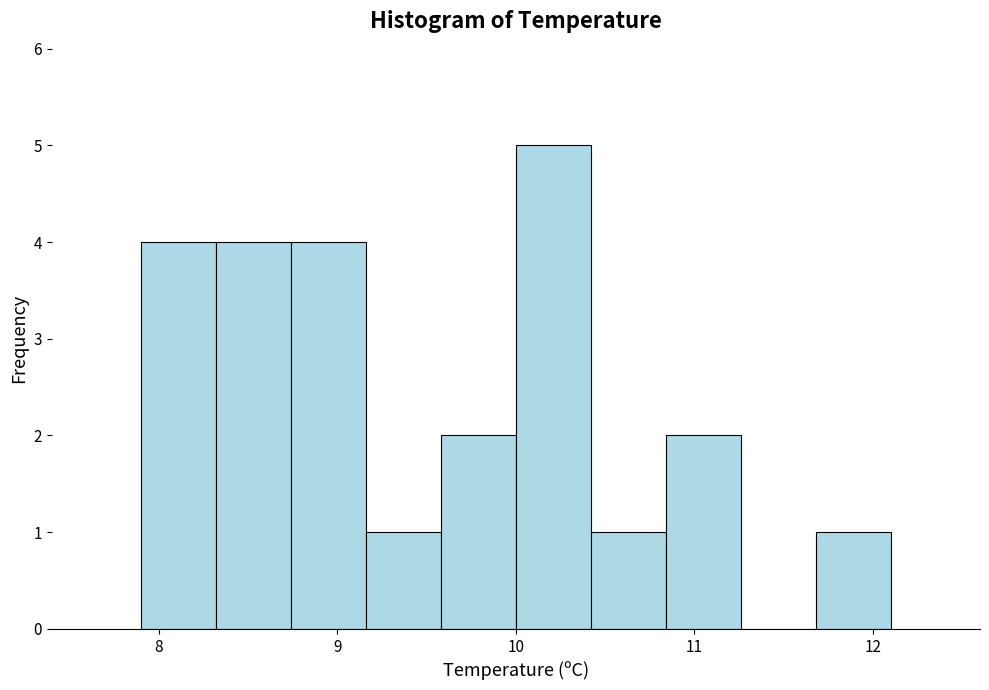

Which range on the x-axis has the tallest bar?

10.00 to 10.42